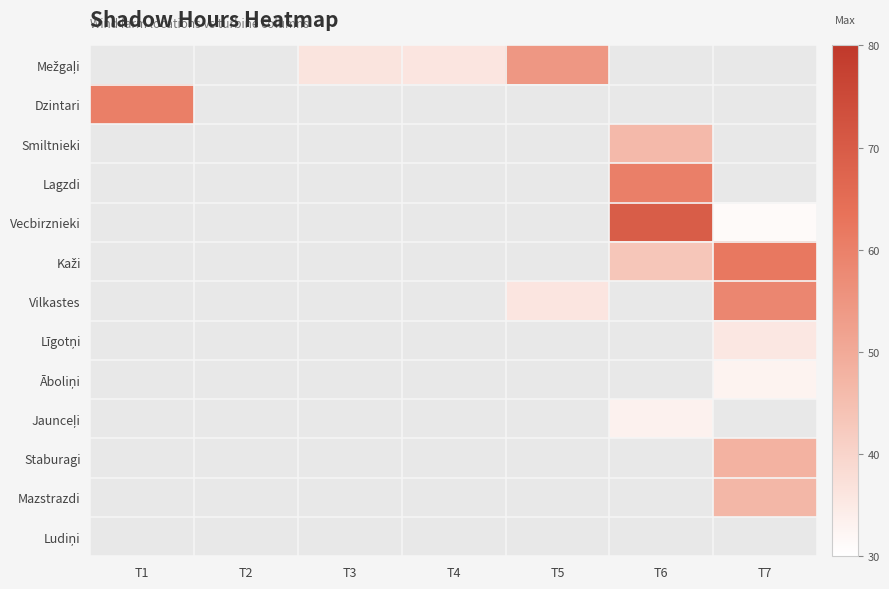

Is the value of Āboliņi at T6 greater than the value of Staburagi at T7?

No